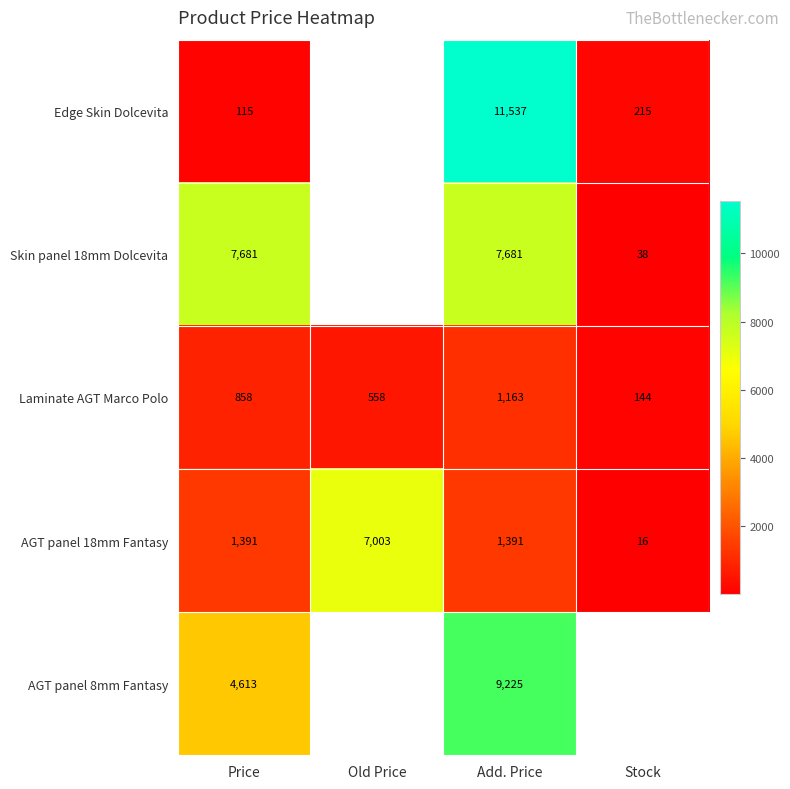

Is the value of Skin panel 18mm Dolcevita at Stock greater than the value of AGT panel 8mm Fantasy at Price?

No